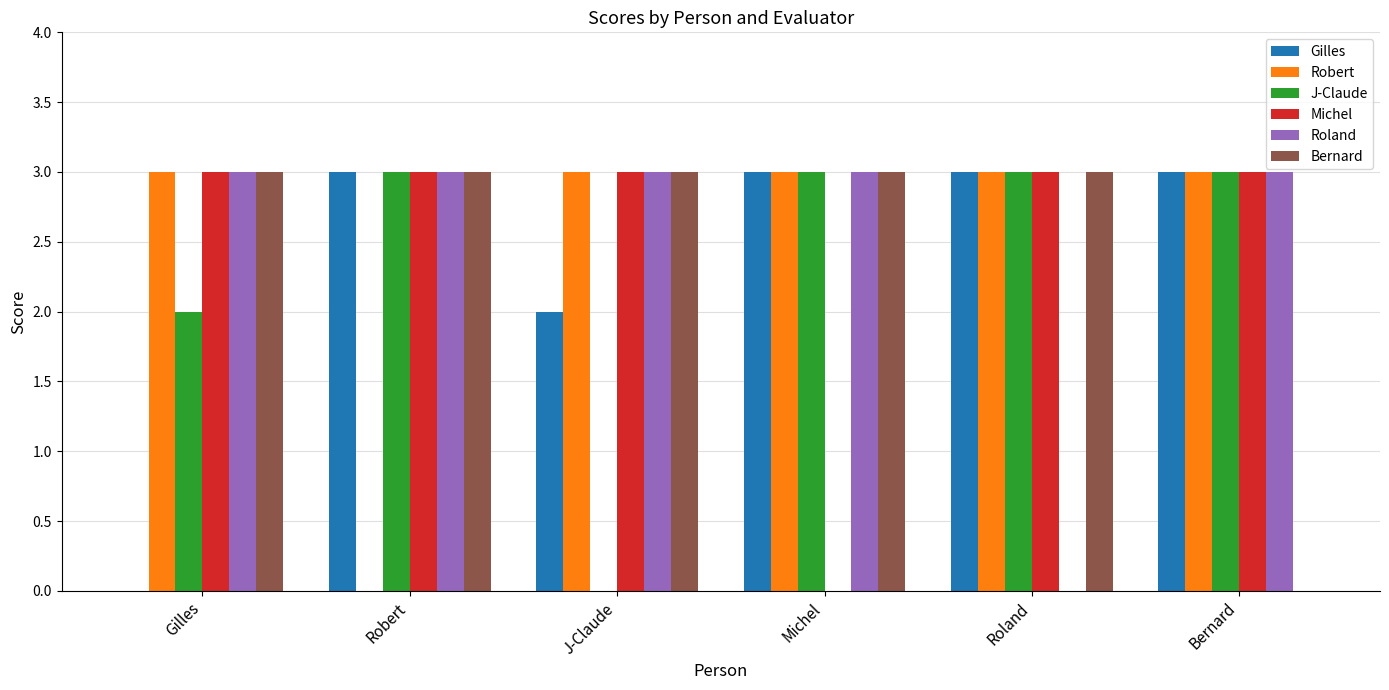

What is the sum of the J-Claude values at Gilles and Roland?

5